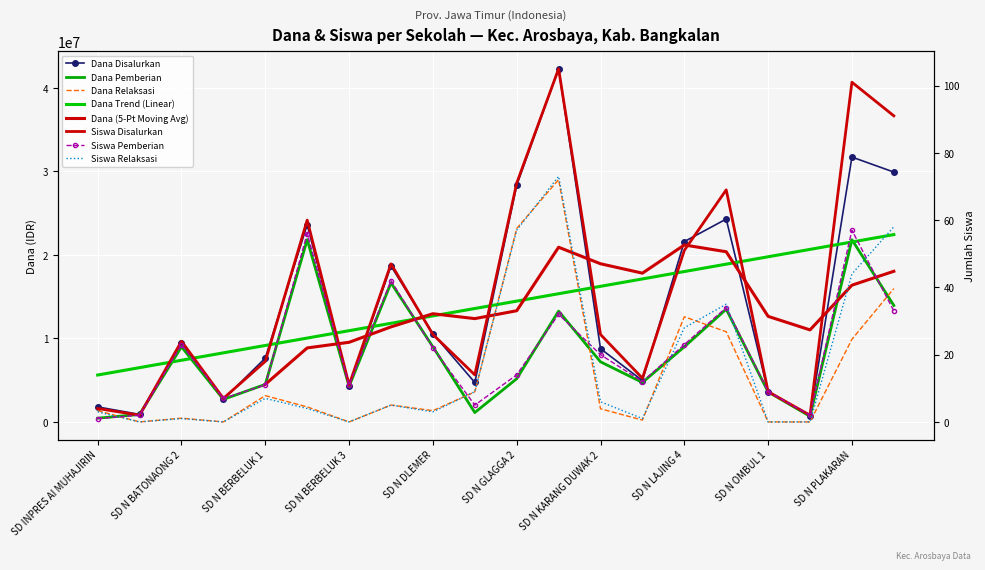

True or false: Dana Disalurkan and Dana Pemberian cross at least once.

False